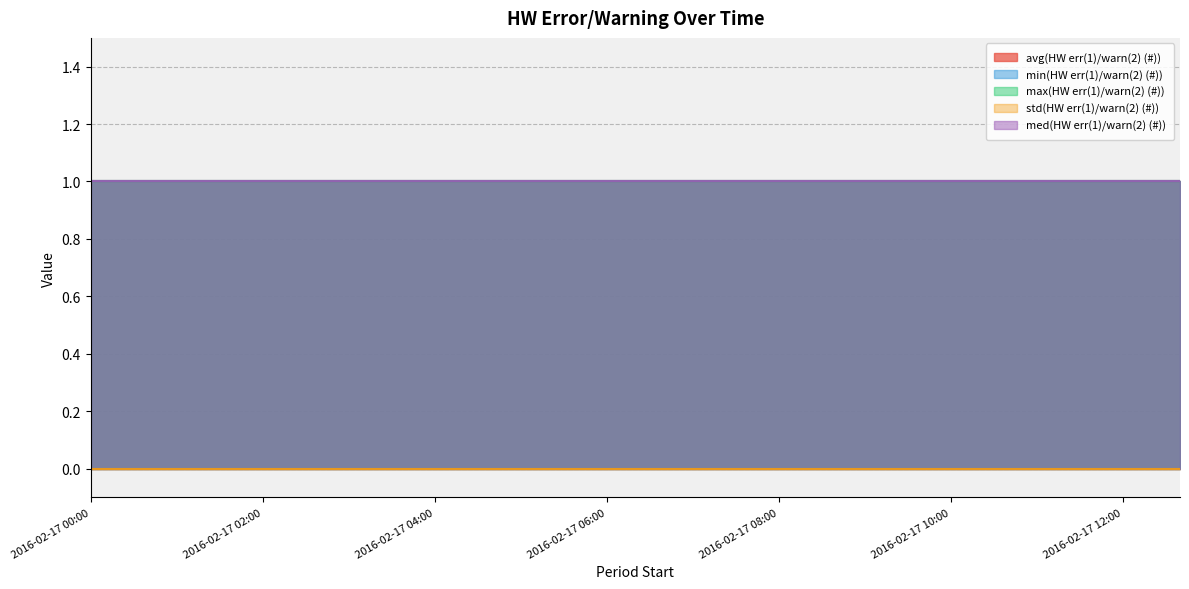

What is the lowest value of the med(HW err(1)/warn(2) (#)) series?

1